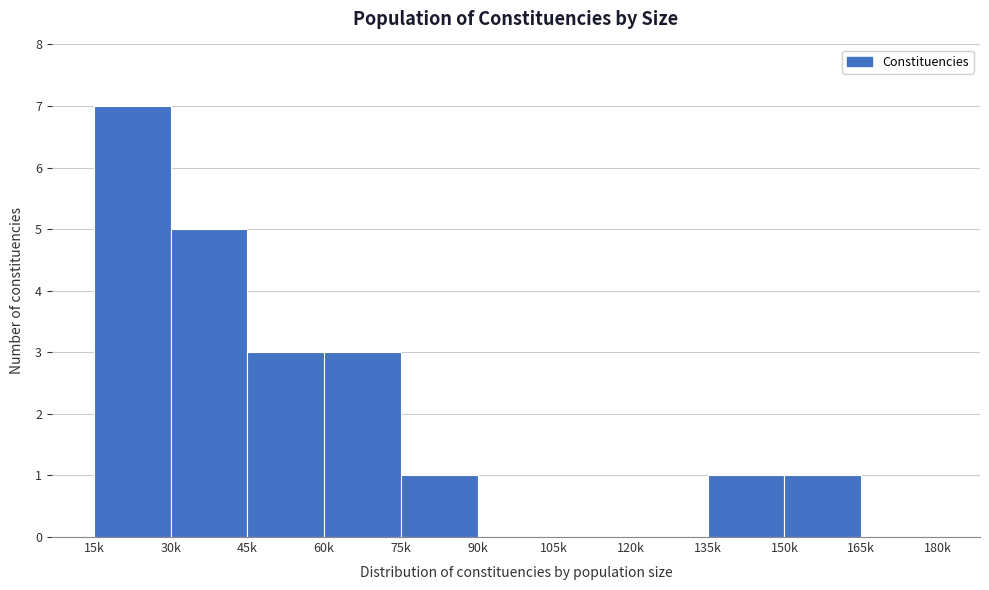

Reading left to right, what are all the values shown in this chart?

15k=7	30k=5	45k=3	60k=3	75k=1	90k=0	105k=0	120k=0	135k=1	150k=1	165k=0